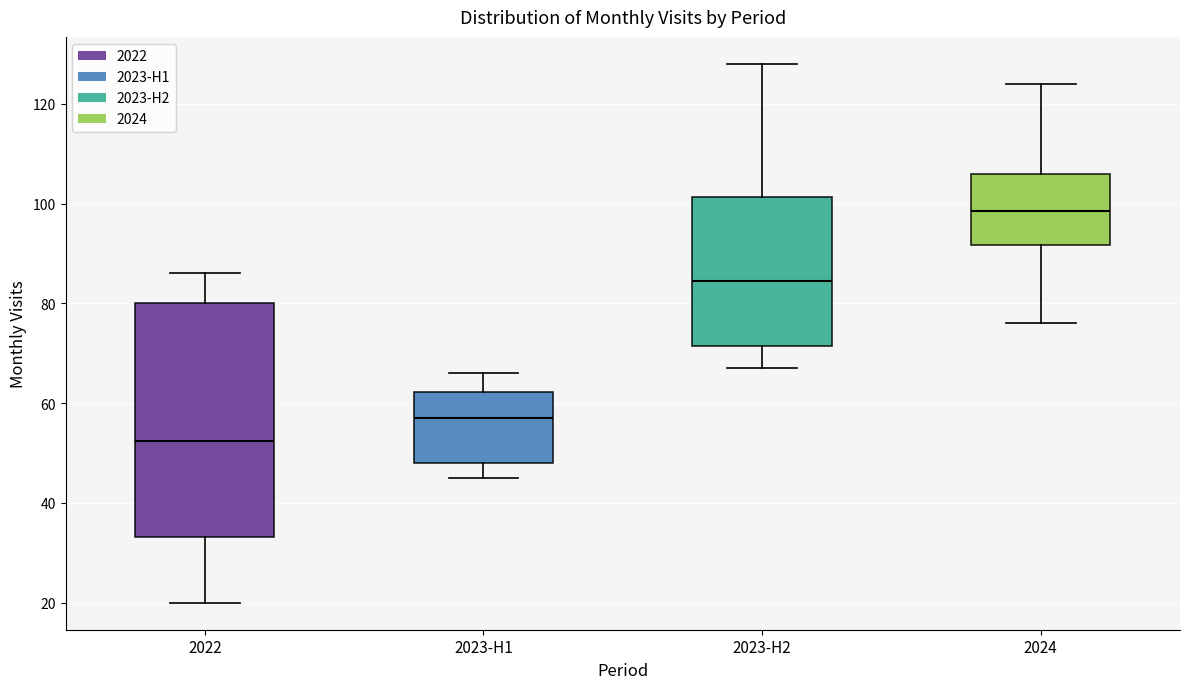

Reading left to right, transcribe this box plot: for each box, give where its median line is, the range the box spans, and where its two whiskers end, as read against the y-axis. The values are not printed on the chart, so give them approximately, as read against the axis.

2022: median 52, box 34 to 80, whiskers 20 to 86
2023-H1: median 58, box 48 to 62, whiskers 46 to 66
2023-H2: median 84, box 72 to 102, whiskers 68 to 128
2024: median 98, box 92 to 106, whiskers 76 to 124